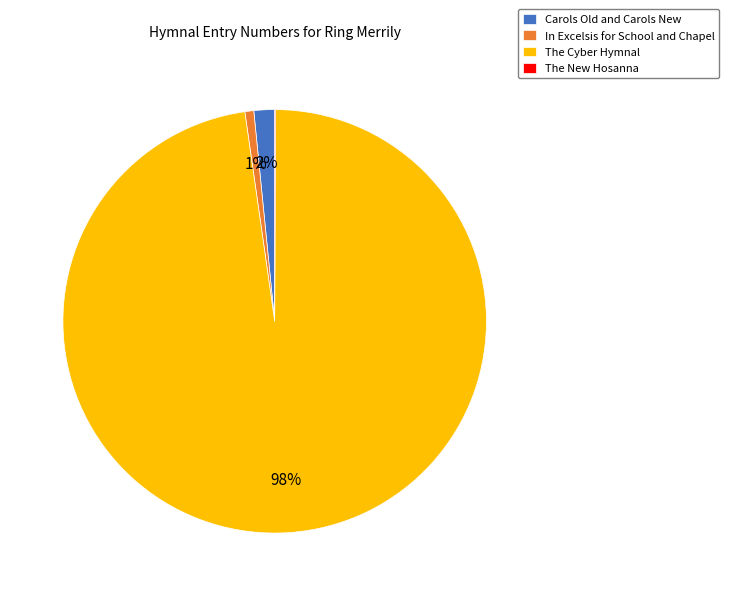

Does any single category account for the majority?

Yes